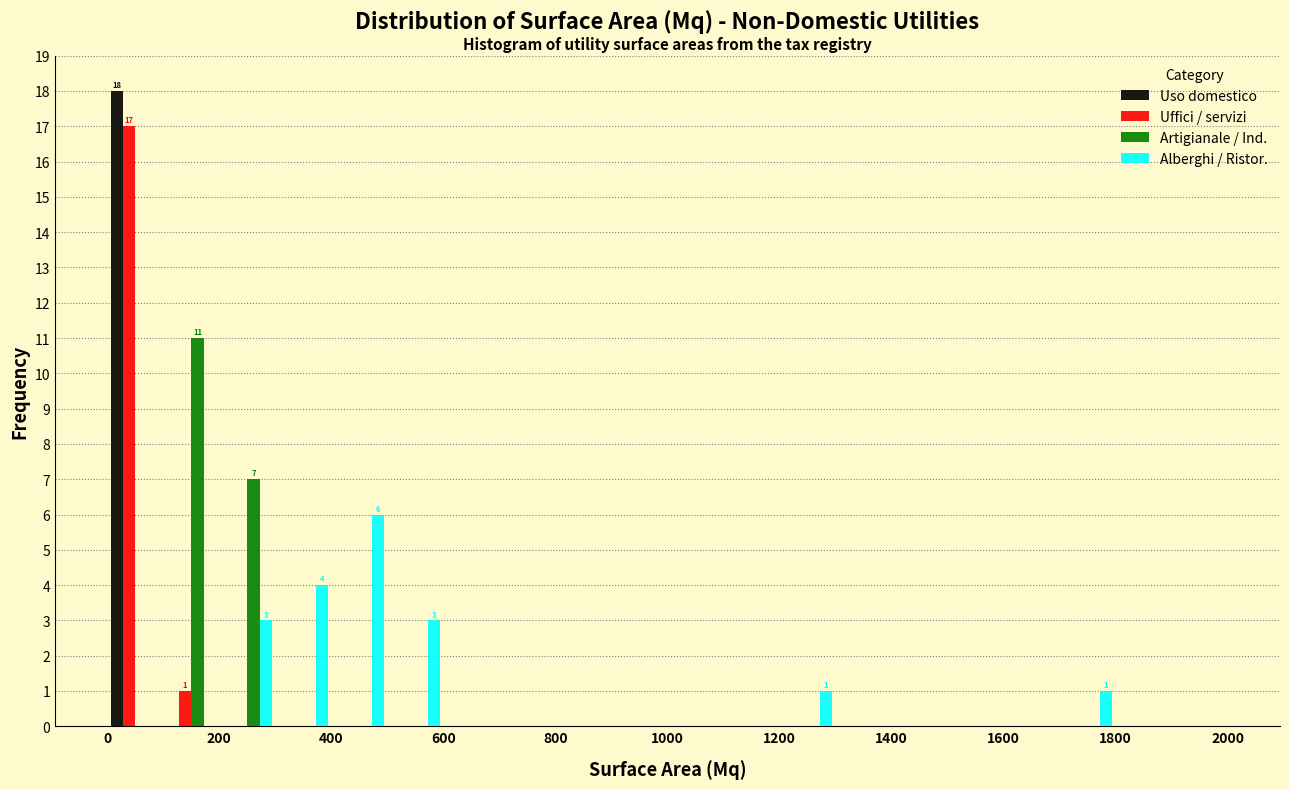

In the Uso domestico series, which range on the x-axis has the tallest bar?

0 to 100